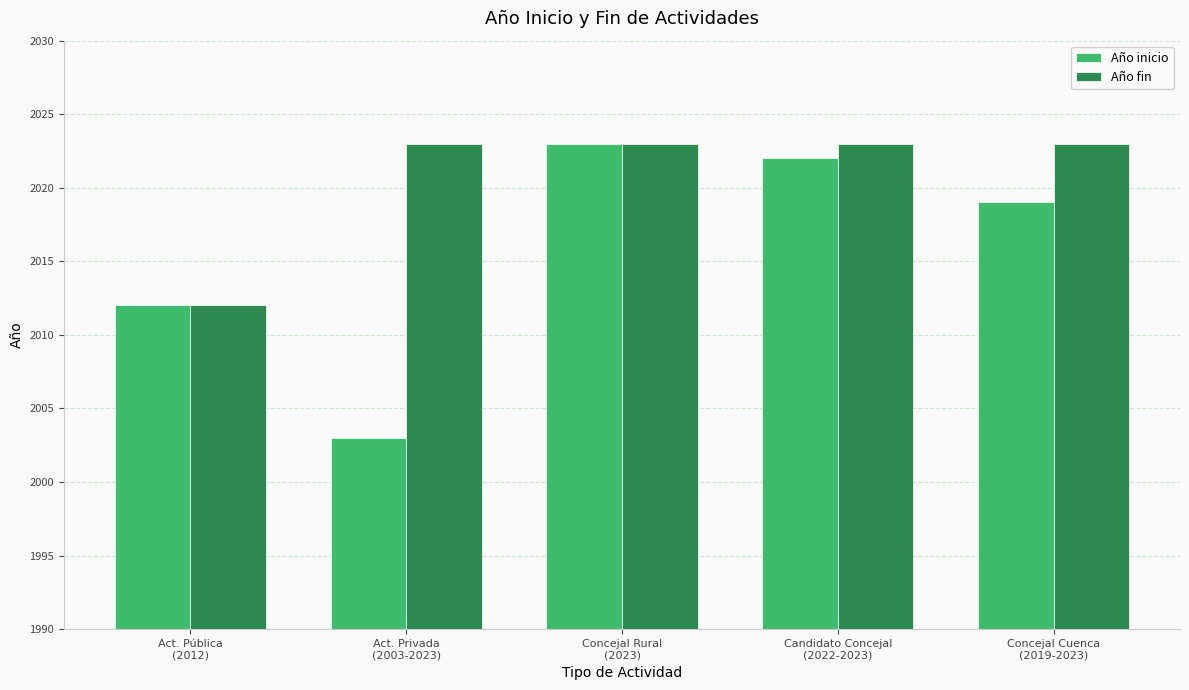

What is the lowest value of the Año fin series?

2012